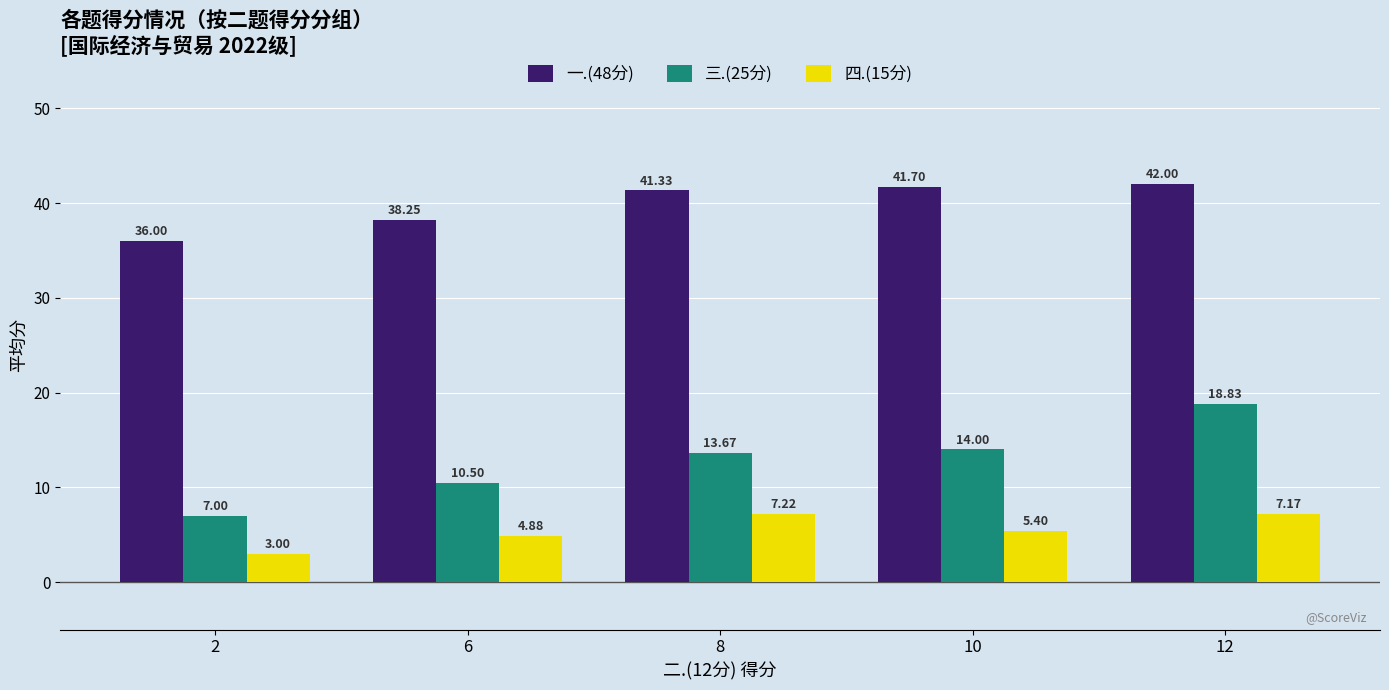

Rank the series at 2 from highest to lowest value.

一.(48分), 三.(25分), 四.(15分)